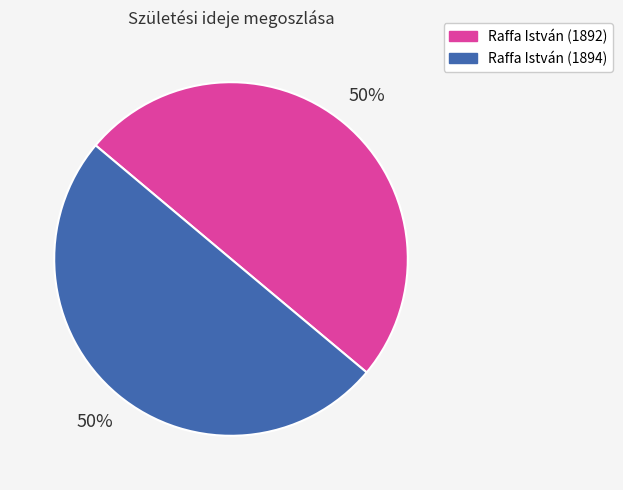

True or false: Raffa István (1892) accounts for 42% of the total.

False